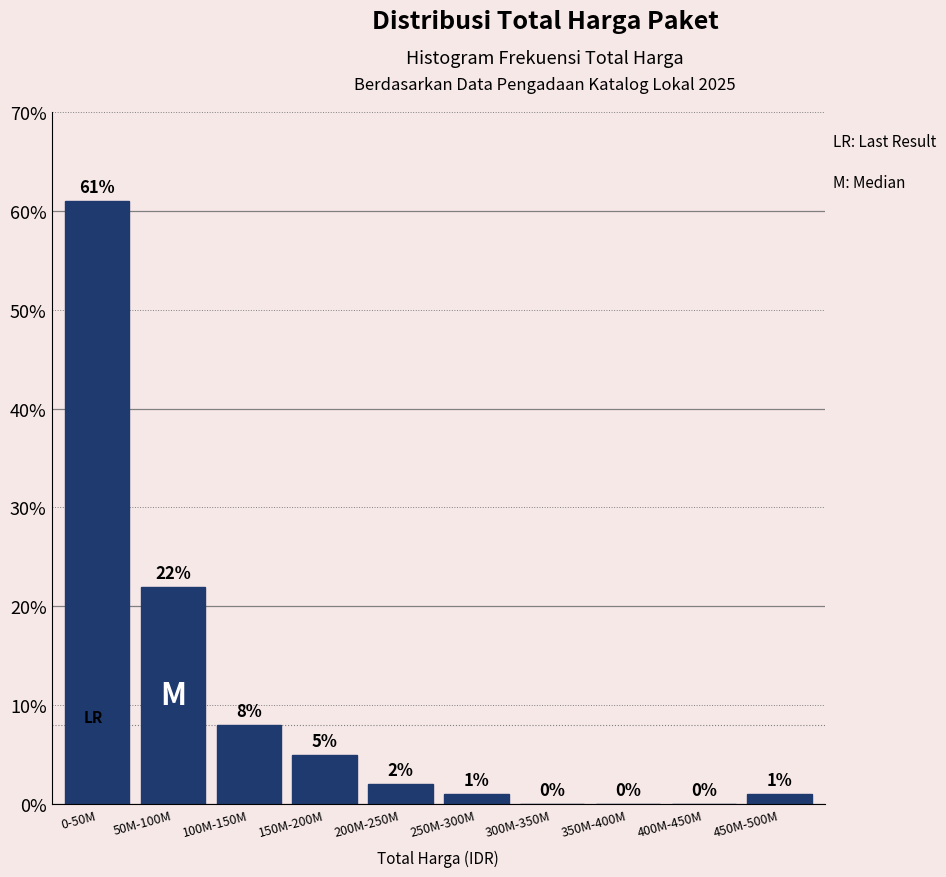

Reading left to right, list all the values displayed in this chart.

0-50M=61	50M-100M=22	100M-150M=8	150M-200M=5	200M-250M=2	250M-300M=1	300M-350M=0	350M-400M=0	400M-450M=0	450M-500M=1